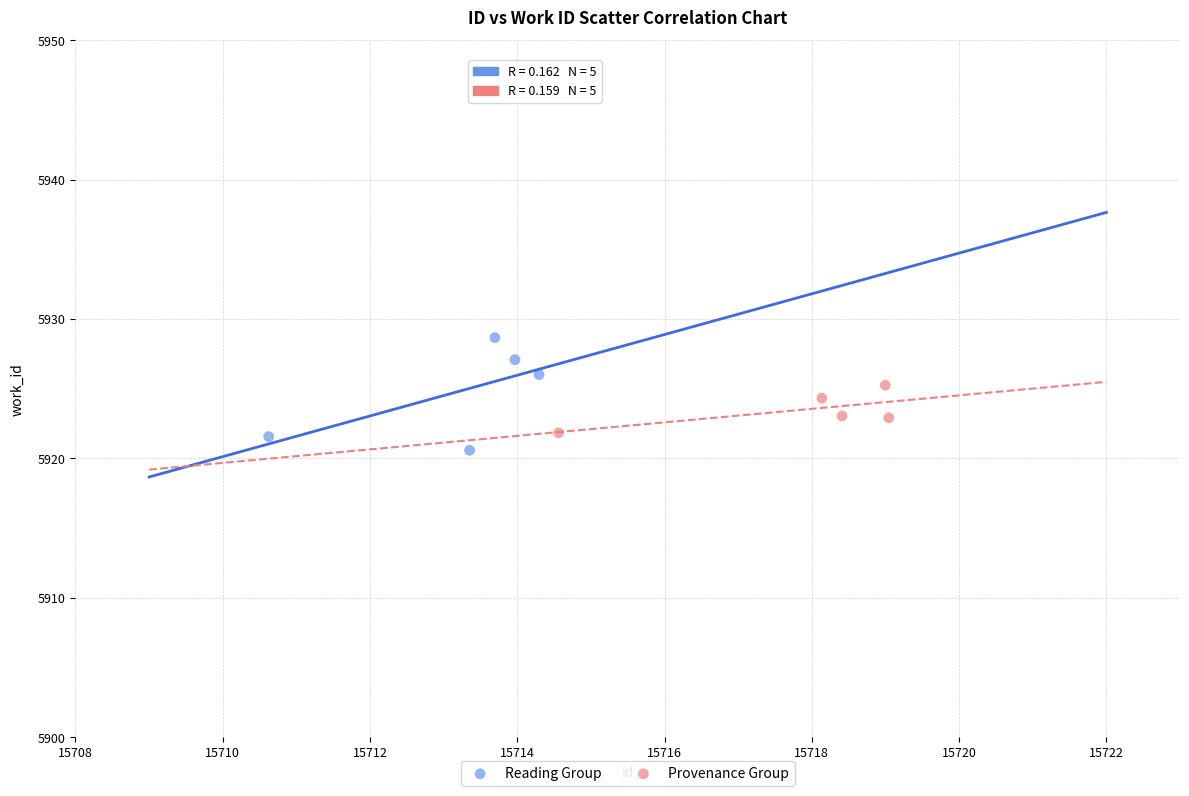

What are all the series names shown in the legend?

Reading Group, Provenance Group